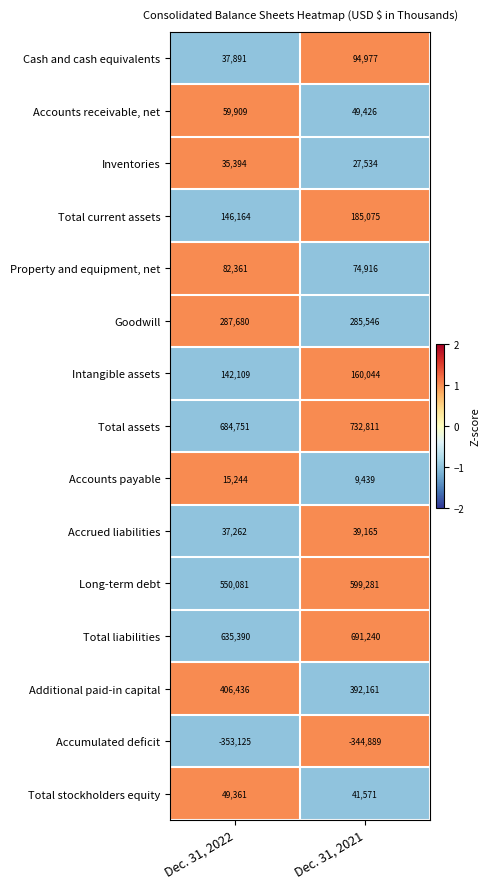

Reading right to left, list all the values displayed in this chart.

Cash and cash equivalents: 94977	37891
Accounts receivable, net: 49426	59909
Inventories: 27534	35394
Total current assets: 185075	146164
Property and equipment, net: 74916	82361
Goodwill: 285546	287680
Intangible assets: 160044	142109
Total assets: 732811	684751
Accounts payable: 9439	15244
Accrued liabilities: 39165	37262
Long-term debt: 599281	550081
Total liabilities: 691240	635390
Additional paid-in capital: 392161	406436
Accumulated deficit: -344889	-353125
Total stockholders equity: 41571	49361